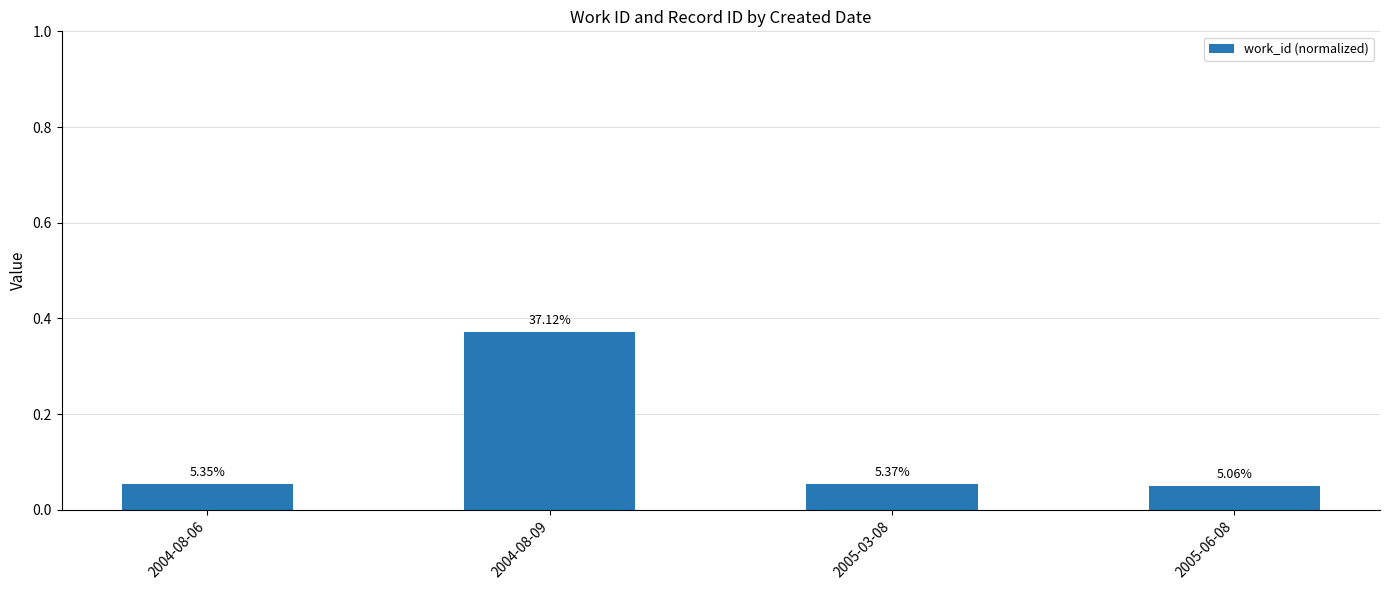

Does the chart contain any negative values?

No